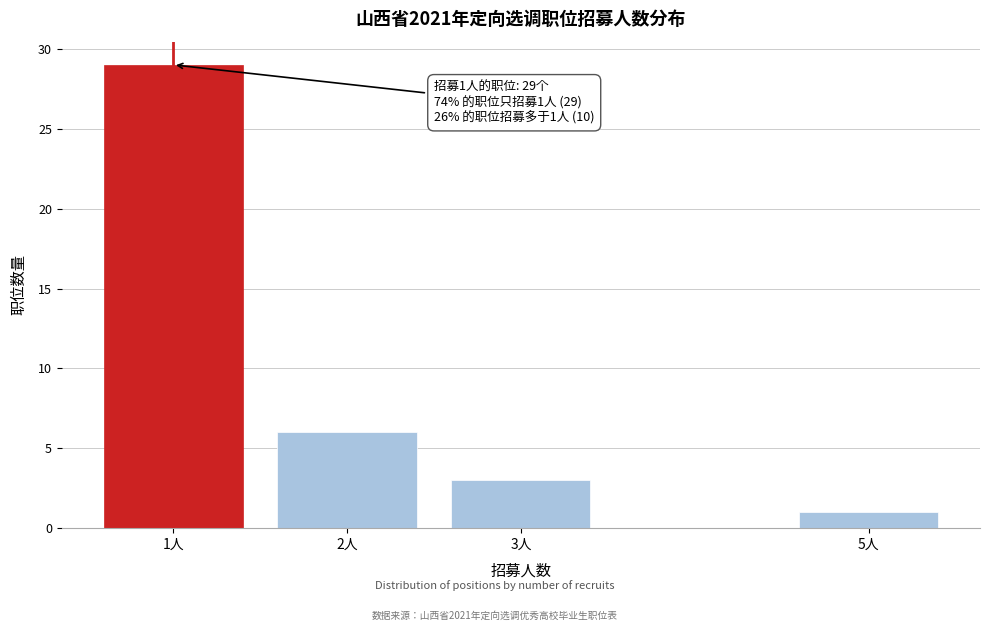

Reading left to right, list all the values displayed in this chart.

29	6	3	1